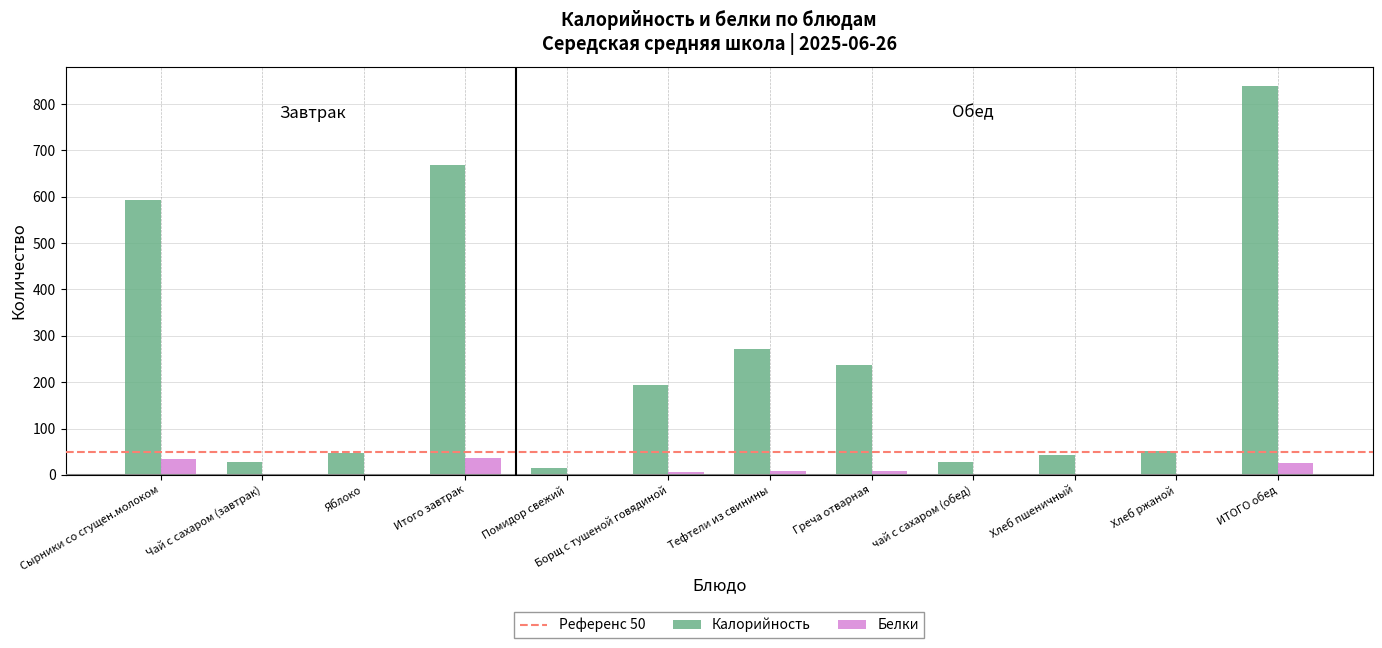

What is the total value across all series at Сырники со сгущен.молоком?

628.9